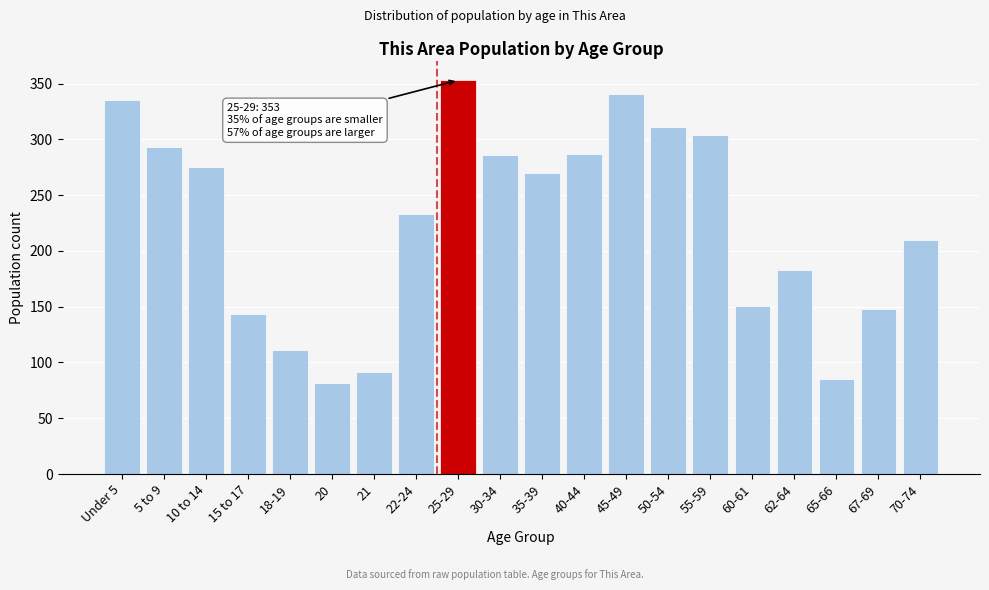

Where is the data nearest to the value 217?

70-74